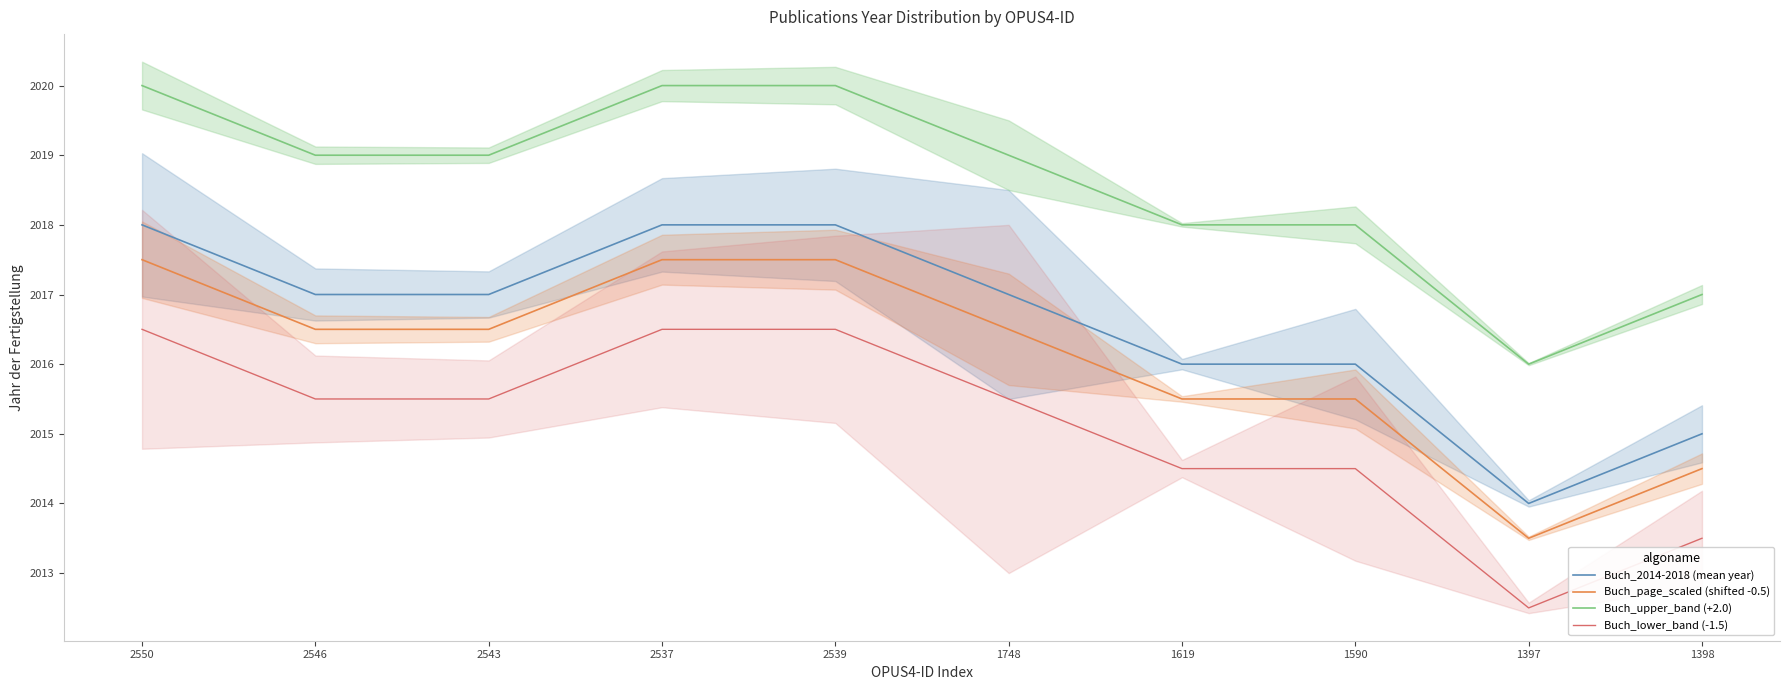

What is the sum of all Buch_page_scaled (shifted -0.5) values?

20161.0